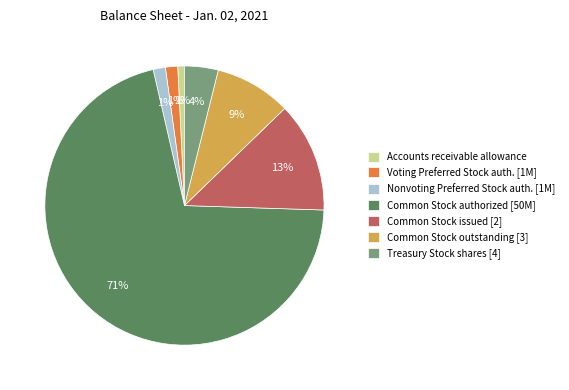

To the nearest percent, what is the average slice percentage?

14%